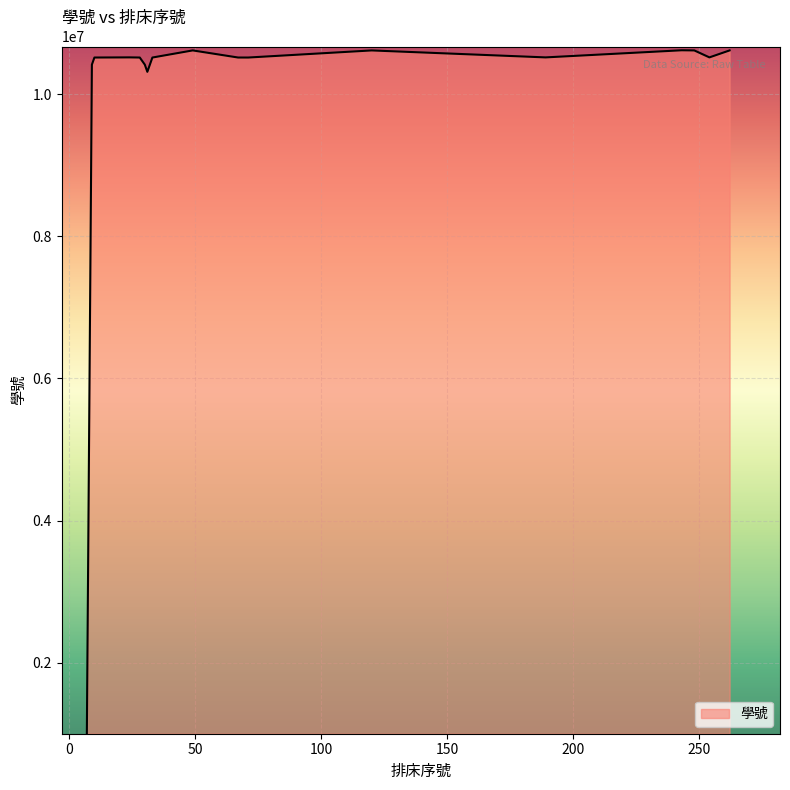

What is the difference between the maximum and minimum values?

9604044